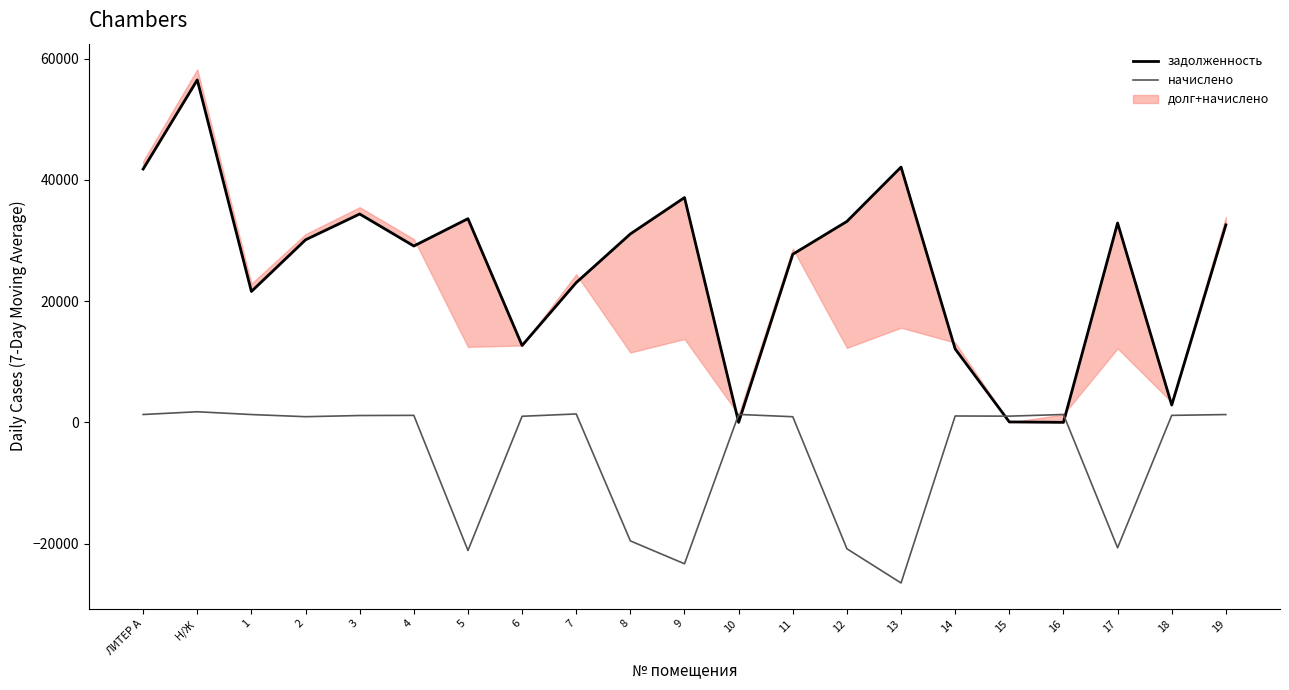

What is the value of the задолженность point at the 8th from the left?

12677.0